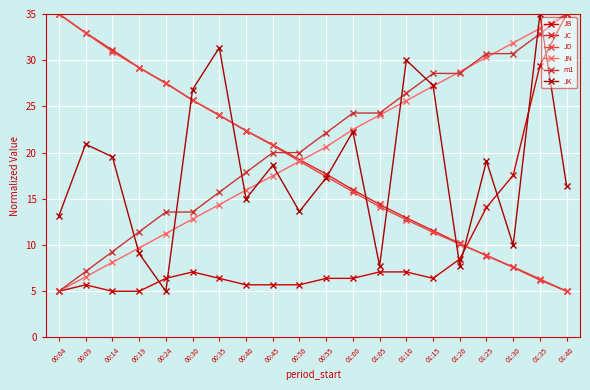

What position from the left is 00:24?

5